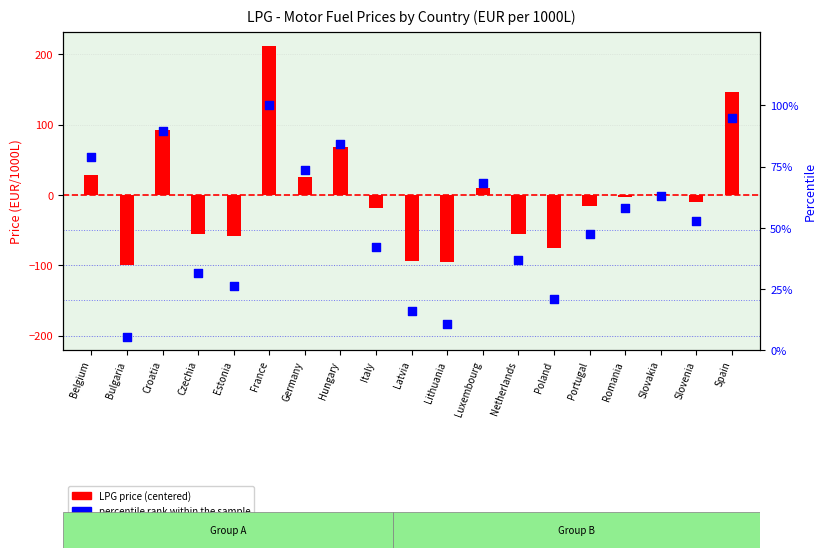

Is the value of percentile rank within the sample at Lithuania greater than the value of LPG price (centered) at Estonia?

Yes